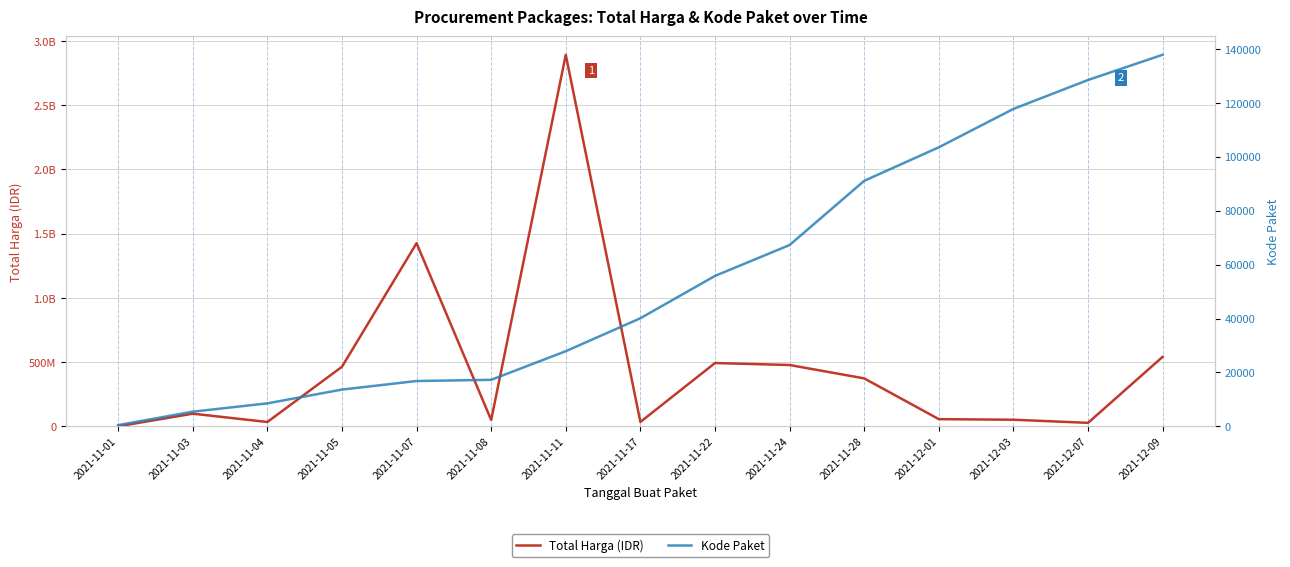

Is the value of Kode Paket at 2021-11-24 greater than the value of Total Harga (IDR) at 2021-11-07?

No